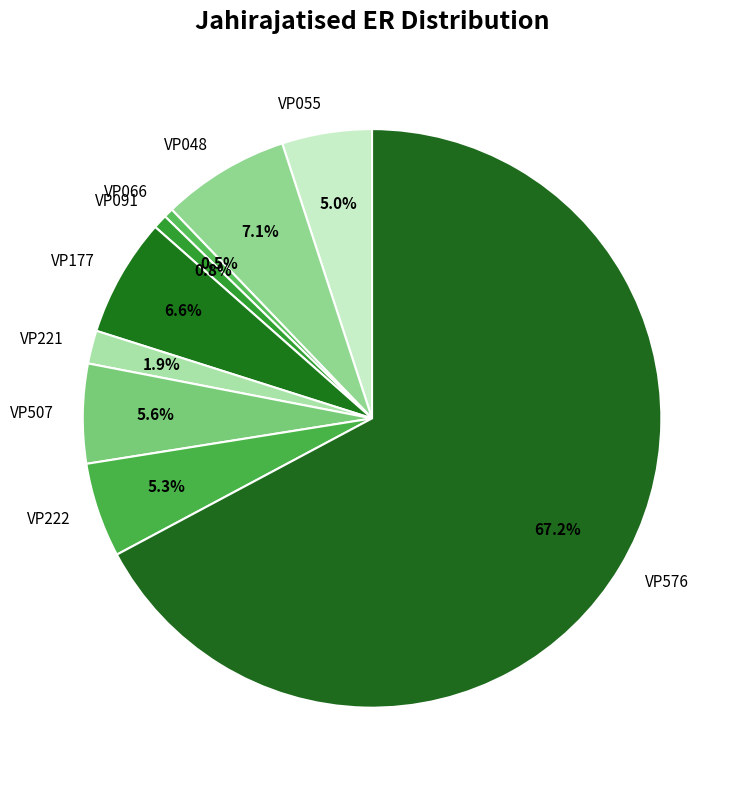

How many segments does this pie chart have?

9